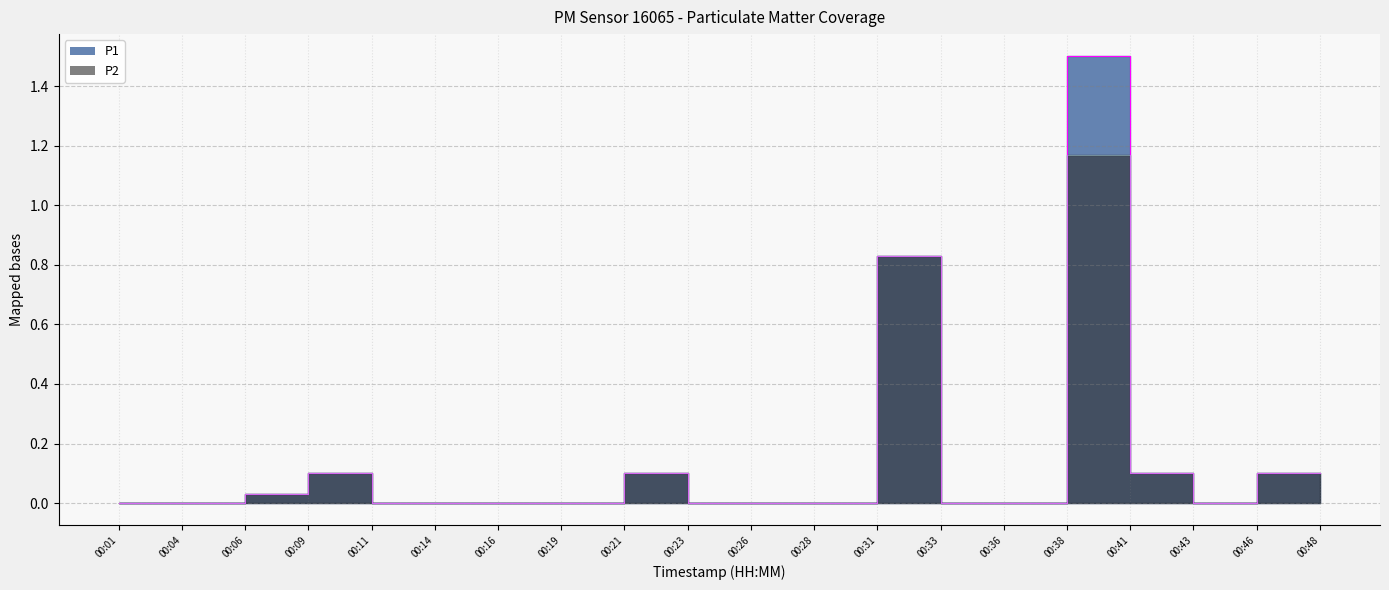

Is the value of P1 at 00:26 greater than the value of P2 at 00:04?

No